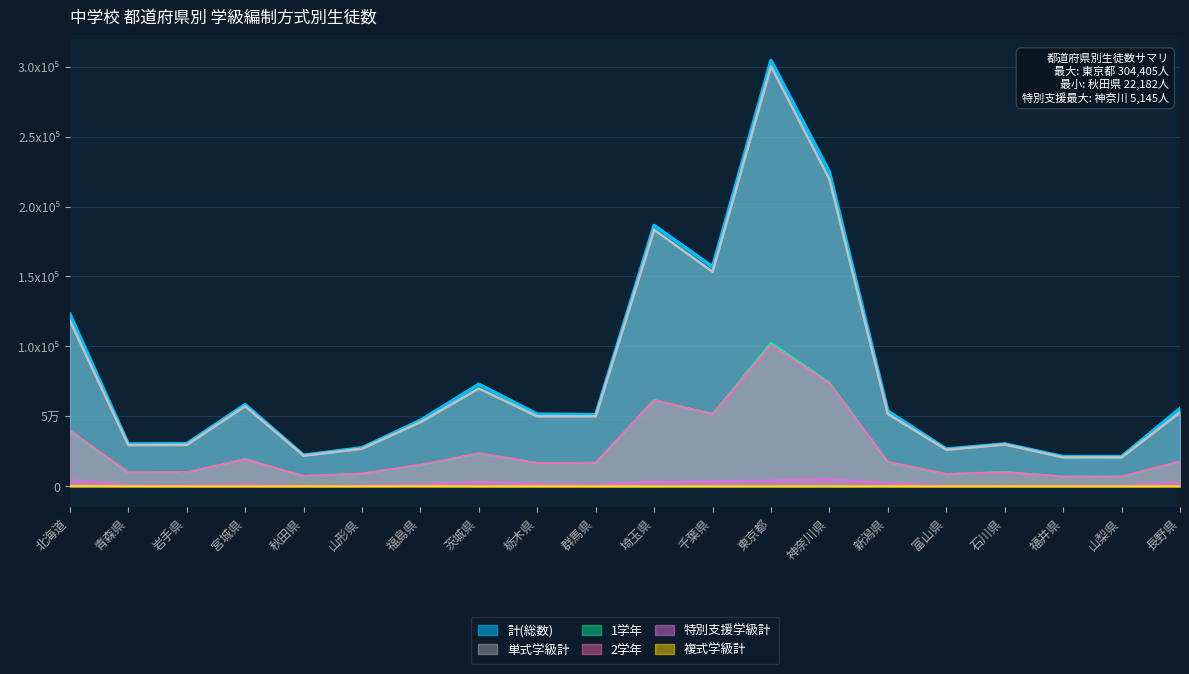

Which category has the highest value in the 単式学級計 series?

東京都